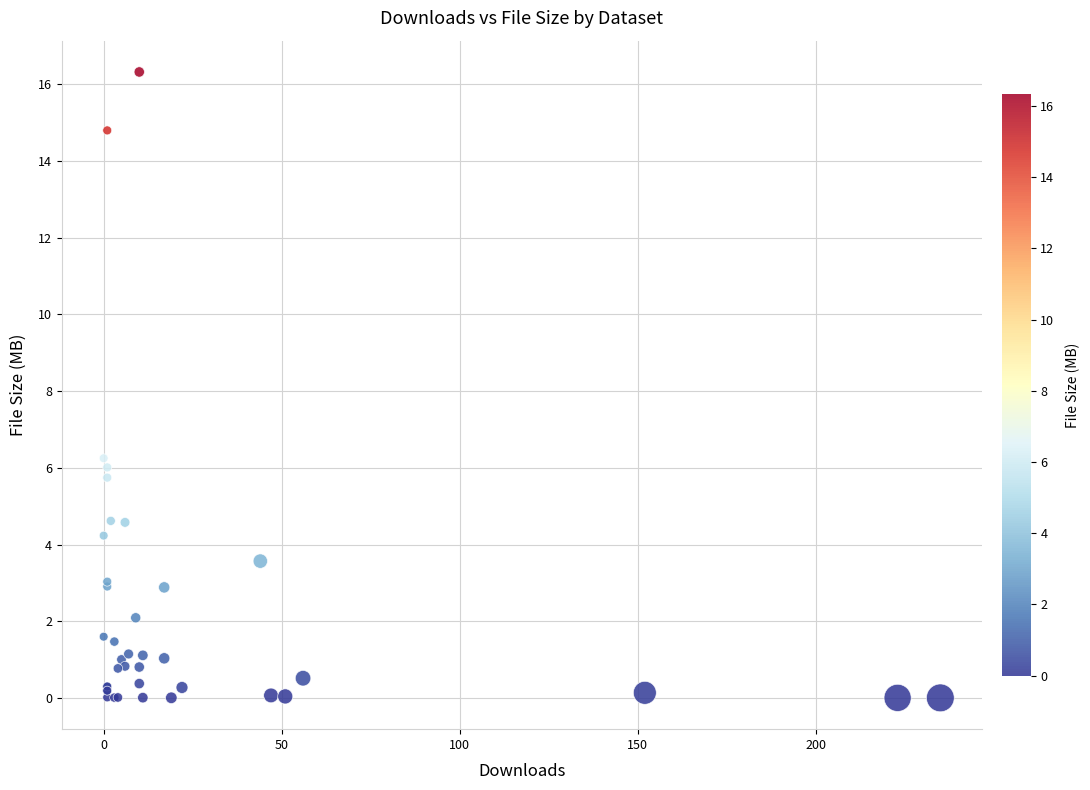

What Y value in the scatter plot is closest to 8?

6.3